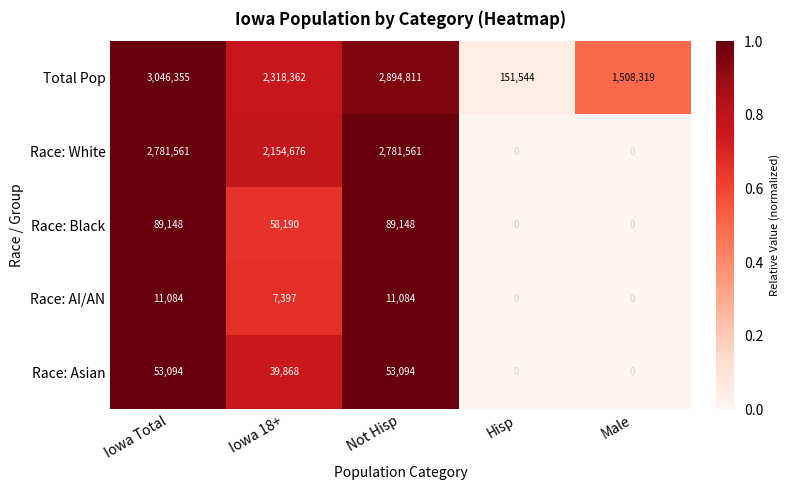

Is it true that Total Pop equals 859545 at Iowa 18+?

False